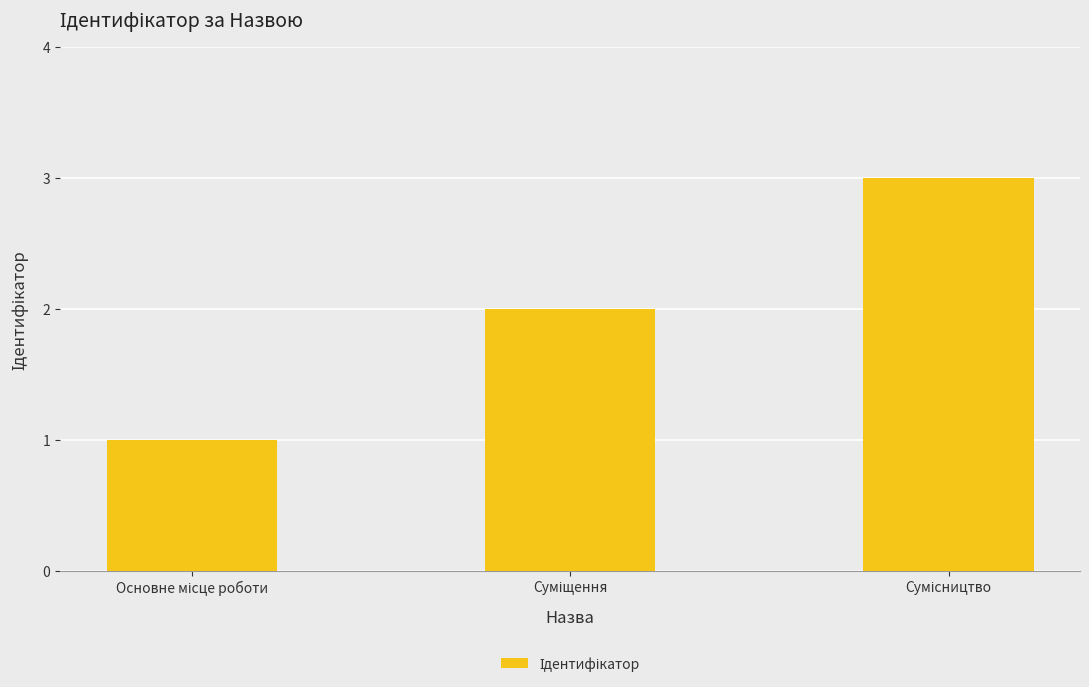

Reading left to right, transcribe all the data shown in this chart.

1	2	3